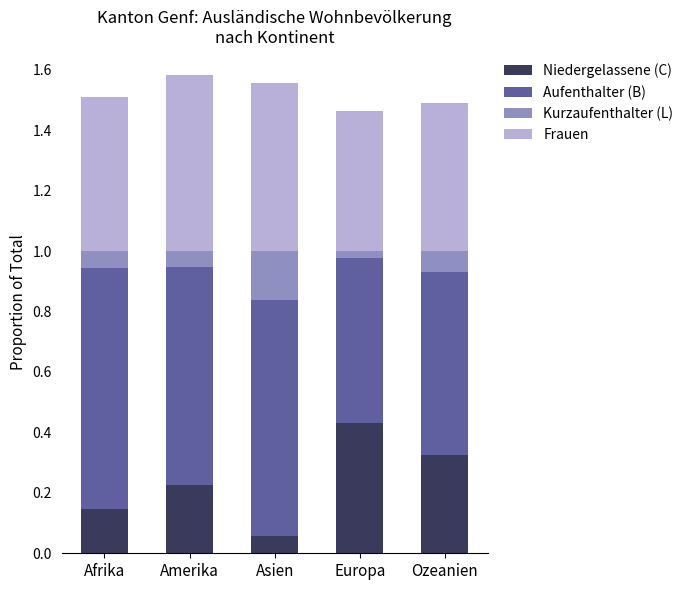

At which label does Niedergelassene (C) reach its minimum?

Asien